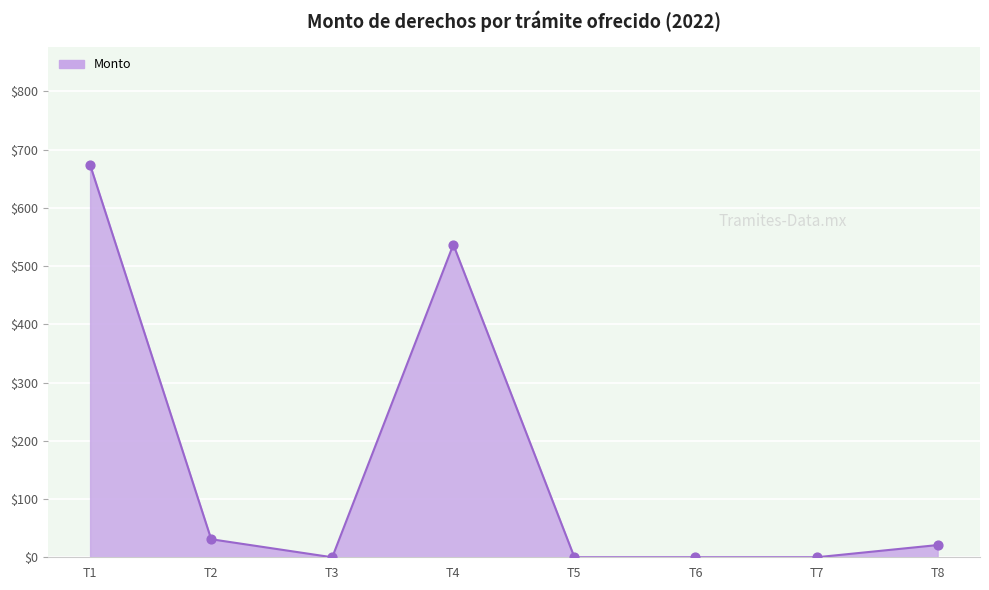

Which has a higher value, T4 or T2?

T4